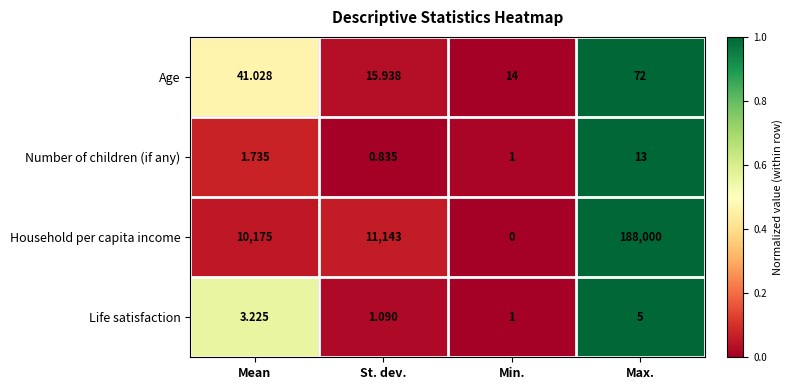

Which category has the highest value in the Number of children (if any) series?

Max.